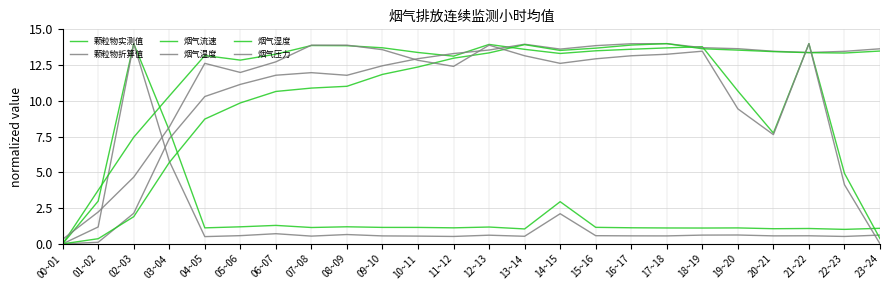

How many lines are shown in the chart?

6